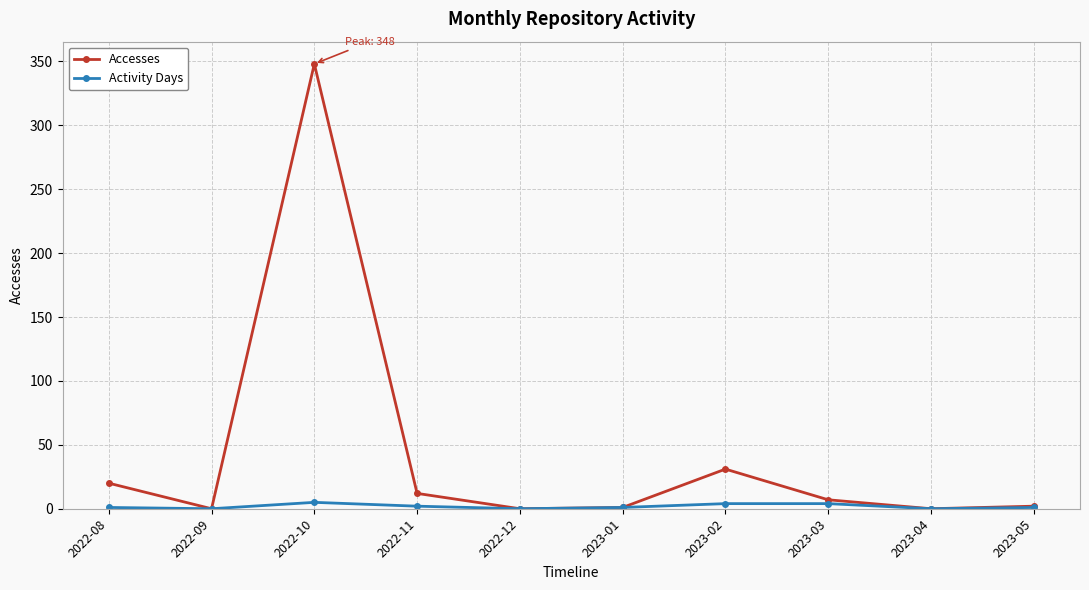

Count the number of data series in this chart.

2